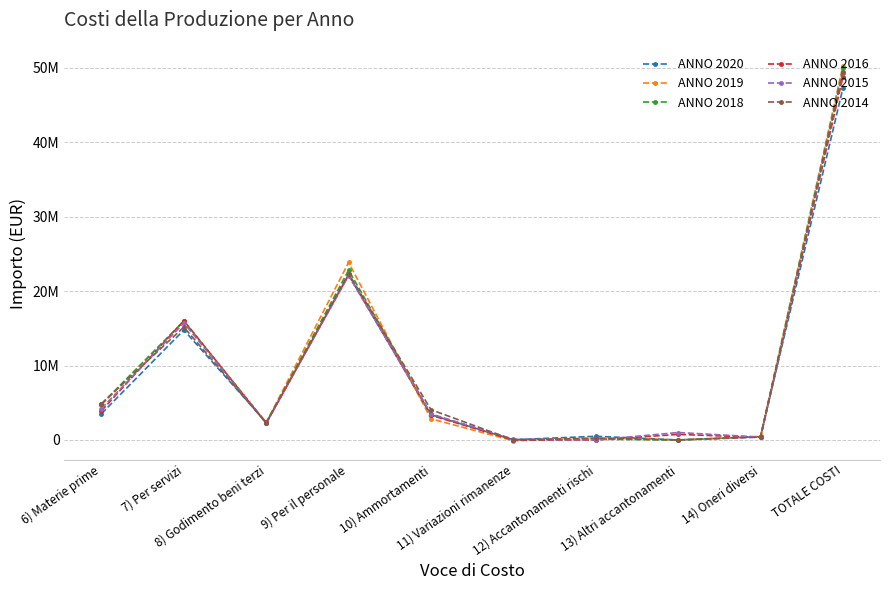

Does the chart have visible grid lines?

Yes